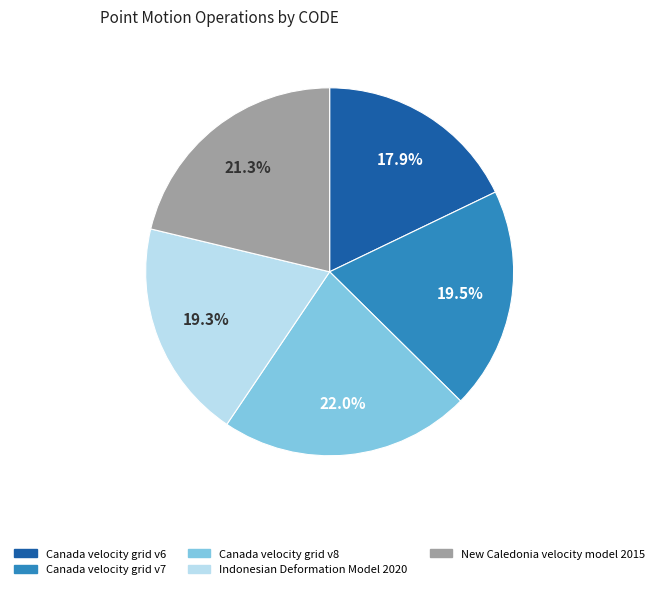

Is it true that Canada velocity grid v8 is 36% of the pie?

False